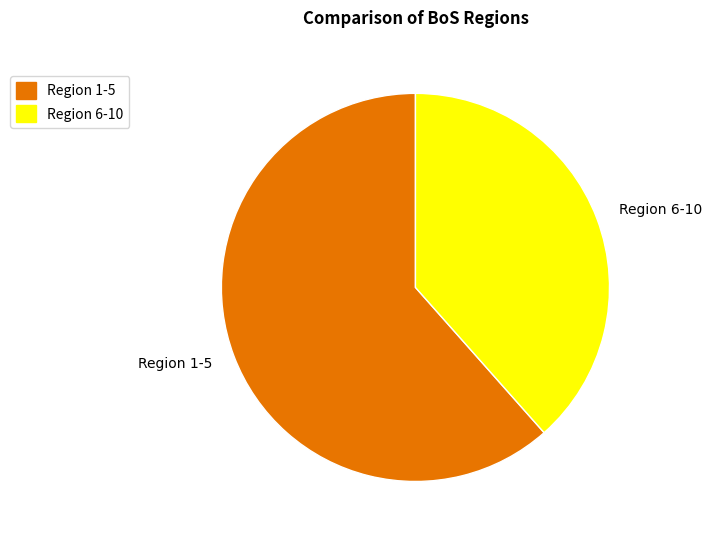

Between Region 6-10 and Region 1-5, which is larger?

Region 1-5